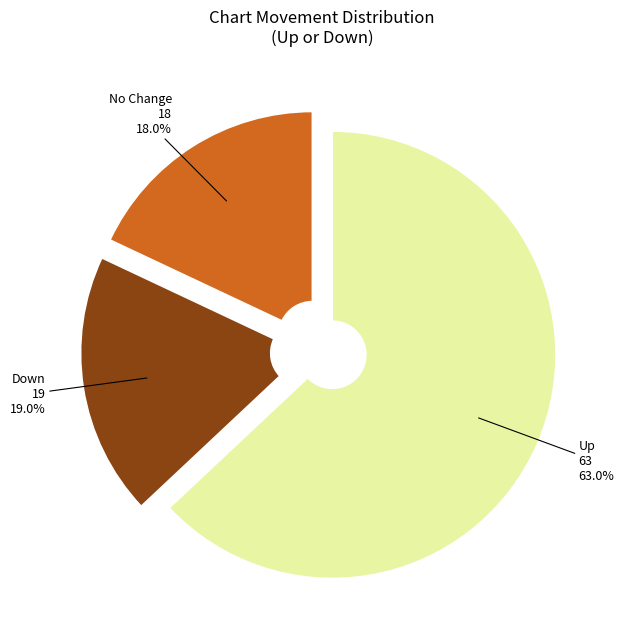

Is there any slice that represents more than half of the pie?

Yes